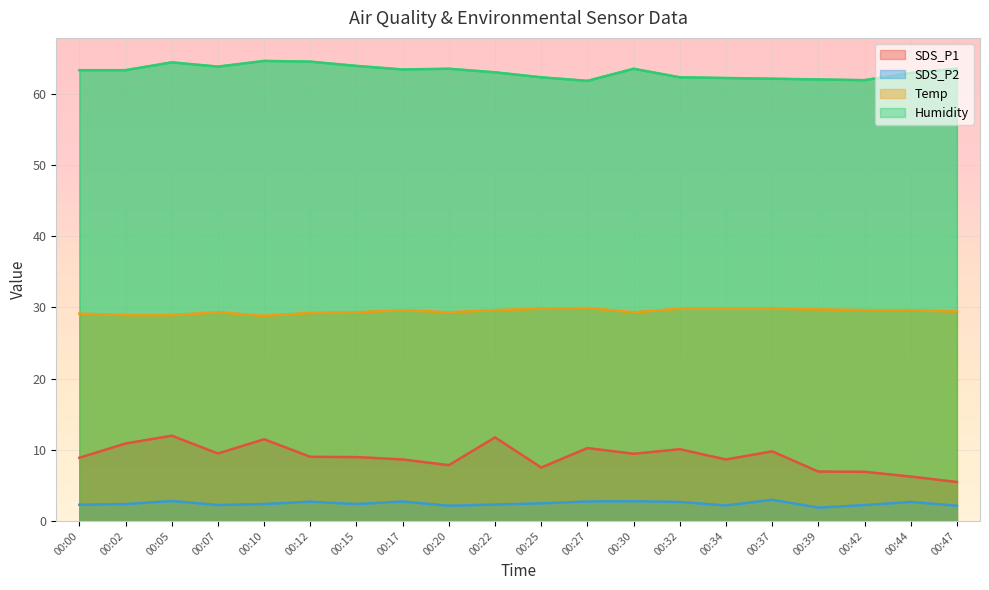

How many interior local peaks does the SDS_P2 series have?

6